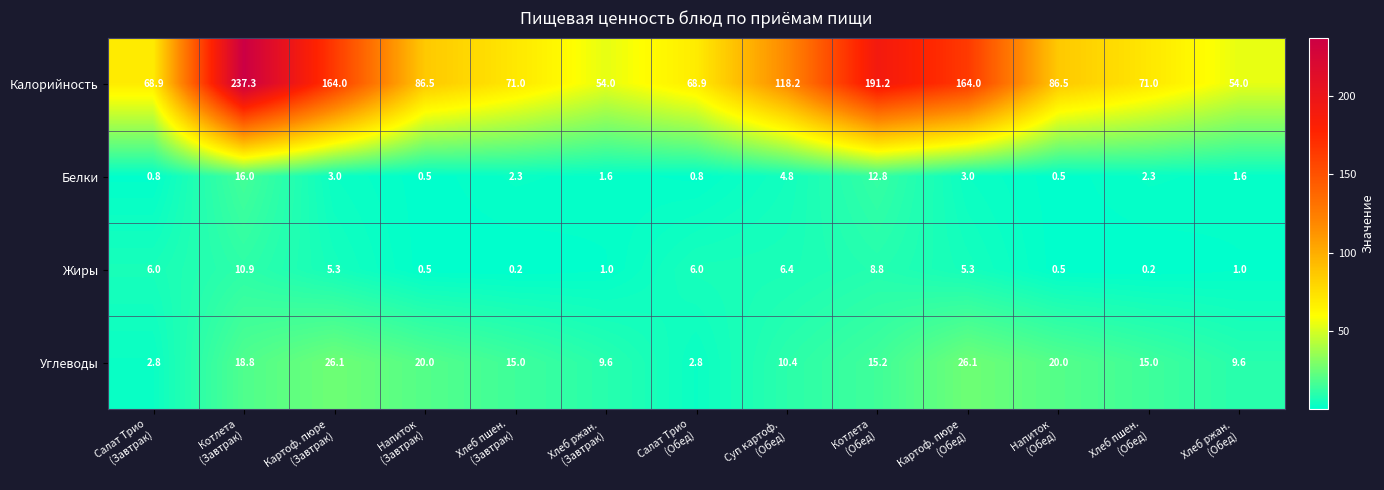

Which series has the largest range (max minus min)?

Калорийность